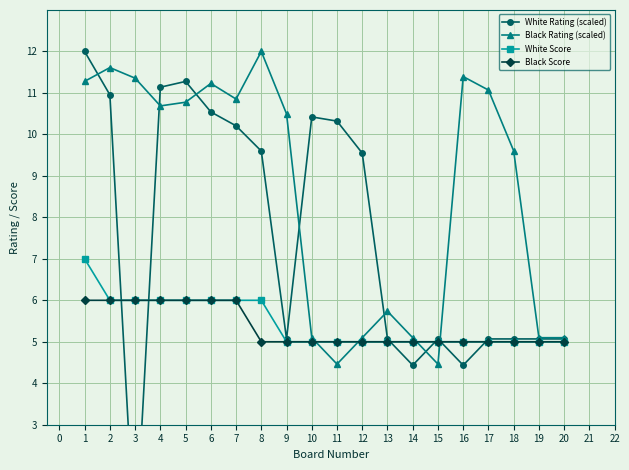

Does the chart display data point markers on the line(s)?

Yes